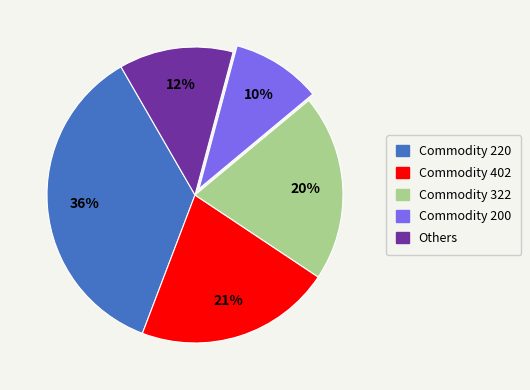

To the nearest percent, what is the average slice percentage?

20%